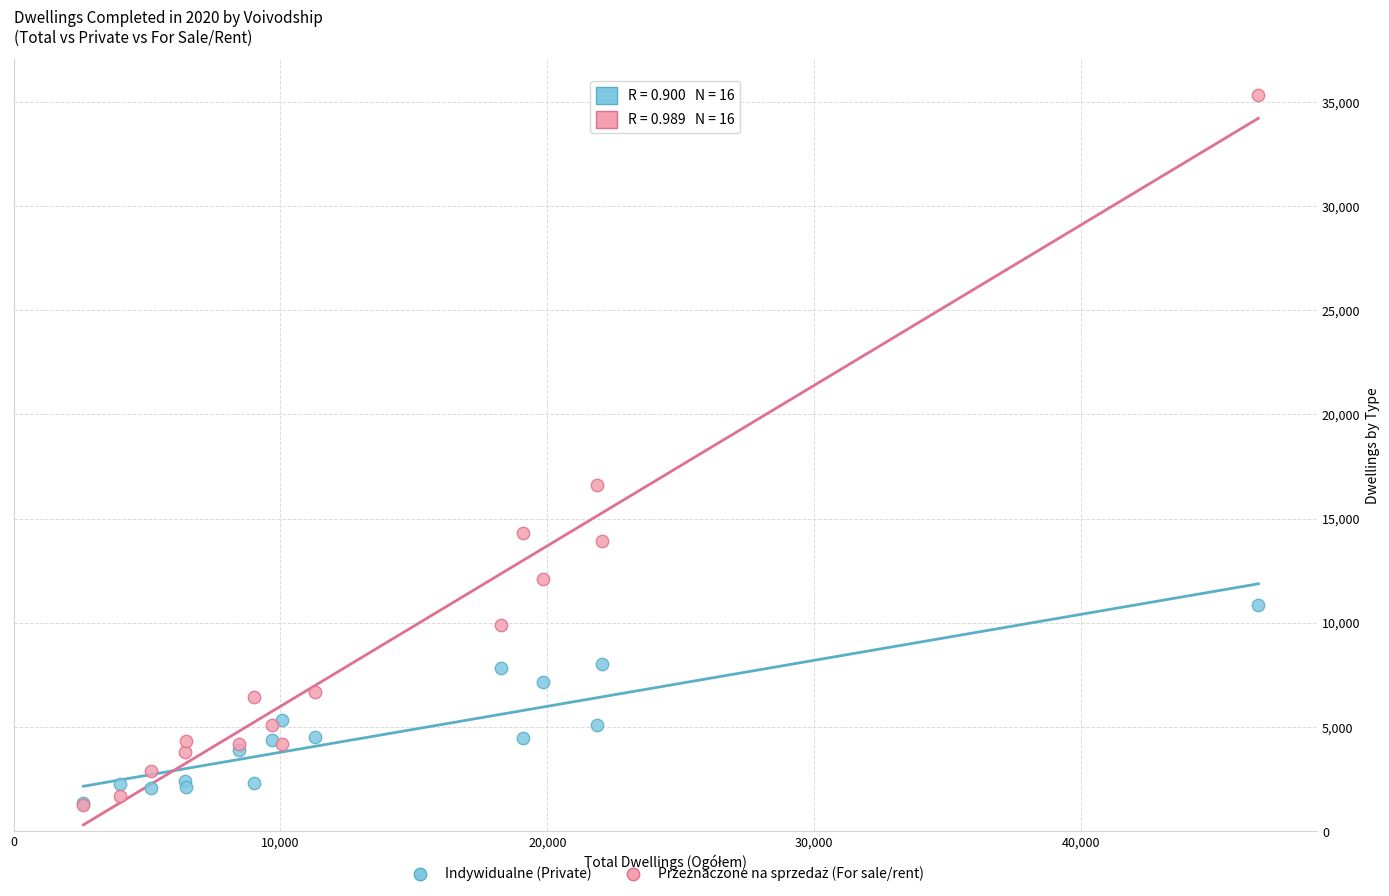

Across all series, what Y value is closest to 18286?

16609